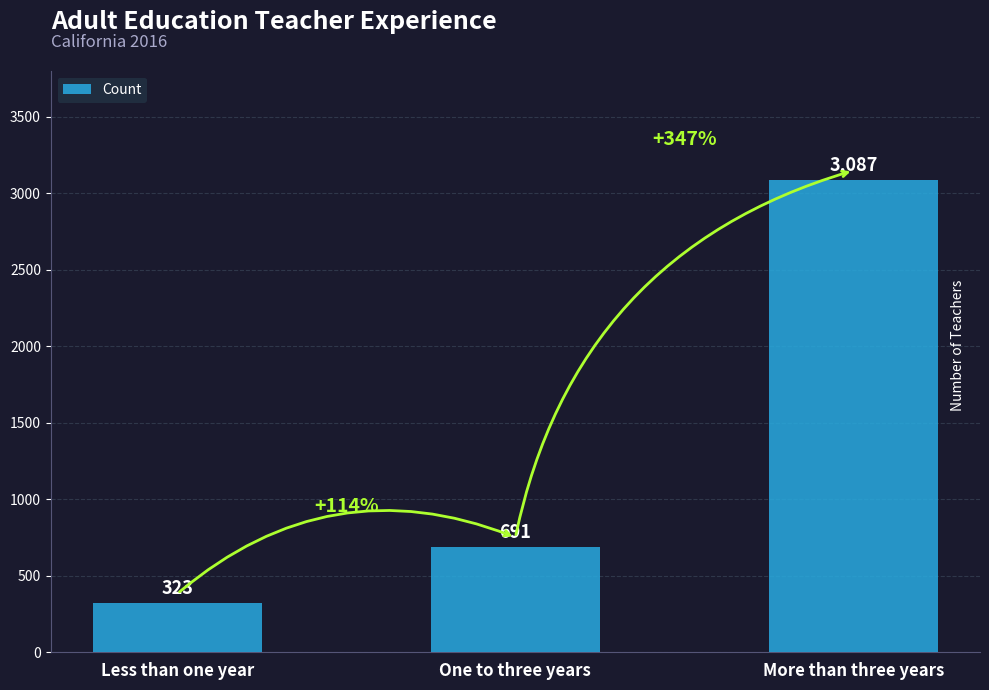

Count the values in the range 323 to 3087.

3